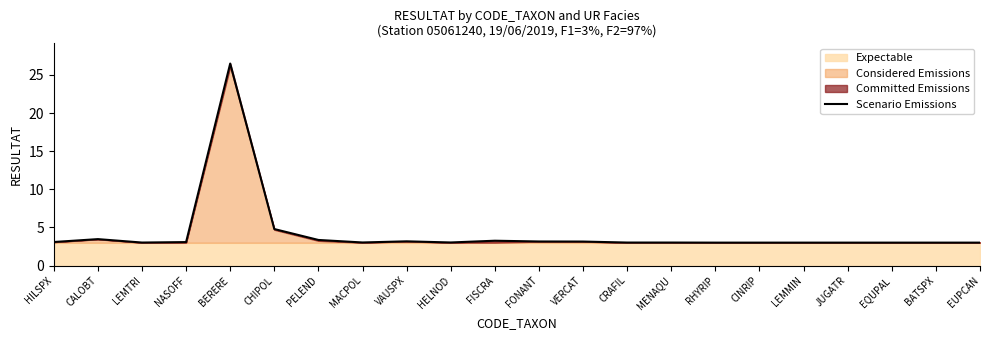

Reading right to left, list all the values displayed in this chart.

3.0	3.0	3.0	3.0	3.0	3.0	3.0	3.0	3.0	3.1	3.2	3.3	3.0	3.2	3.0	3.4	4.8	26.5	3.1	3.0	3.5	3.1